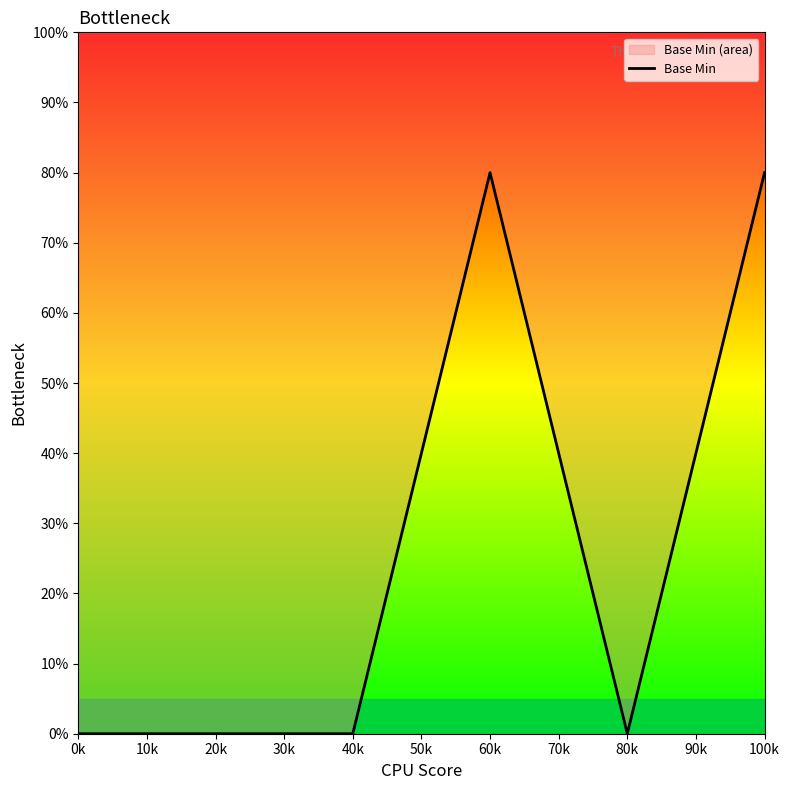

What is the label of the 4th point from the left?

60k